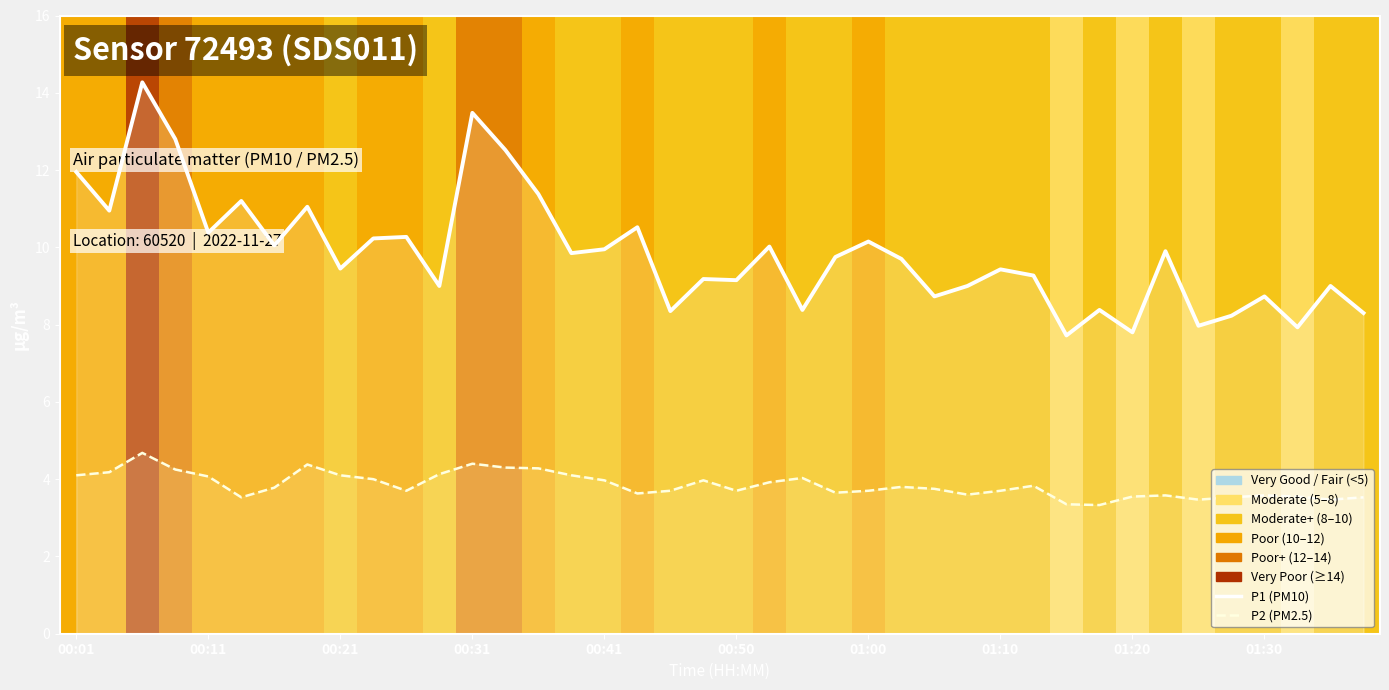

How many interior local peaks does the P1 (PM10) series have?

14